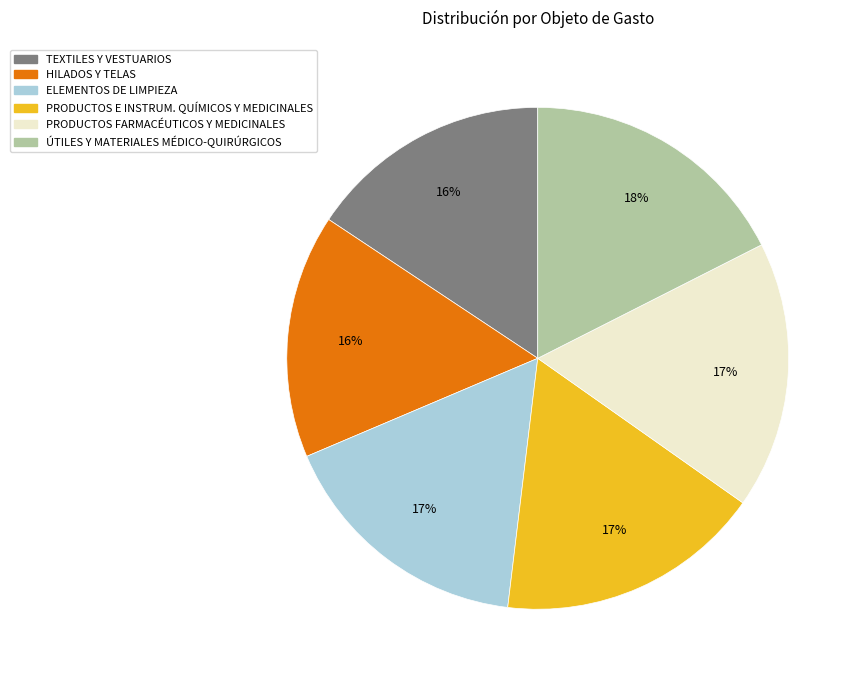

Do HILADOS Y TELAS and PRODUCTOS FARMACÉUTICOS Y MEDICINALES together represent more than half of the pie?

No